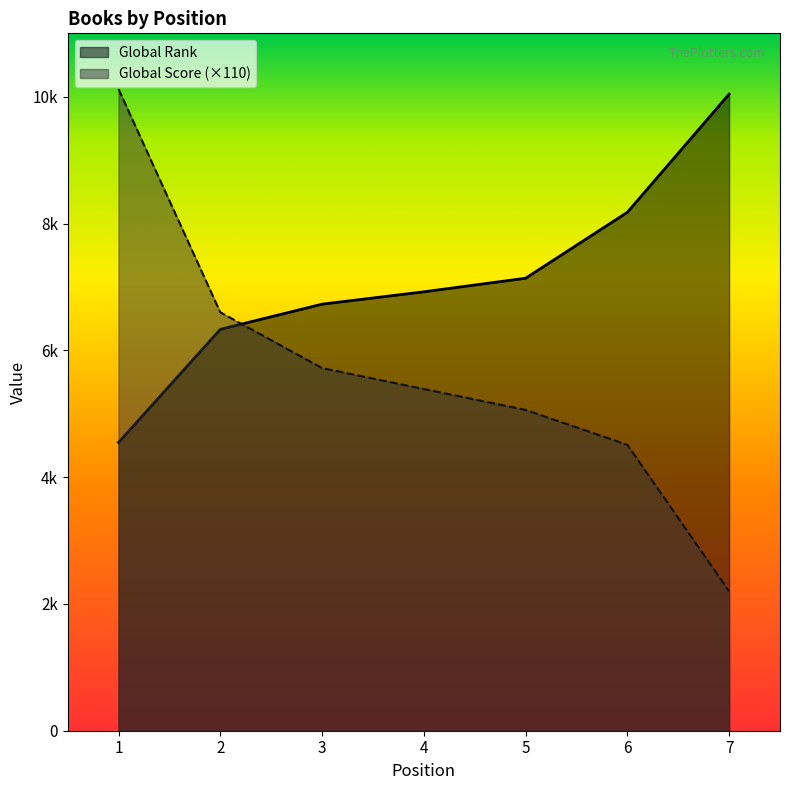

At how many categories does at least one series exceed 9593?

2